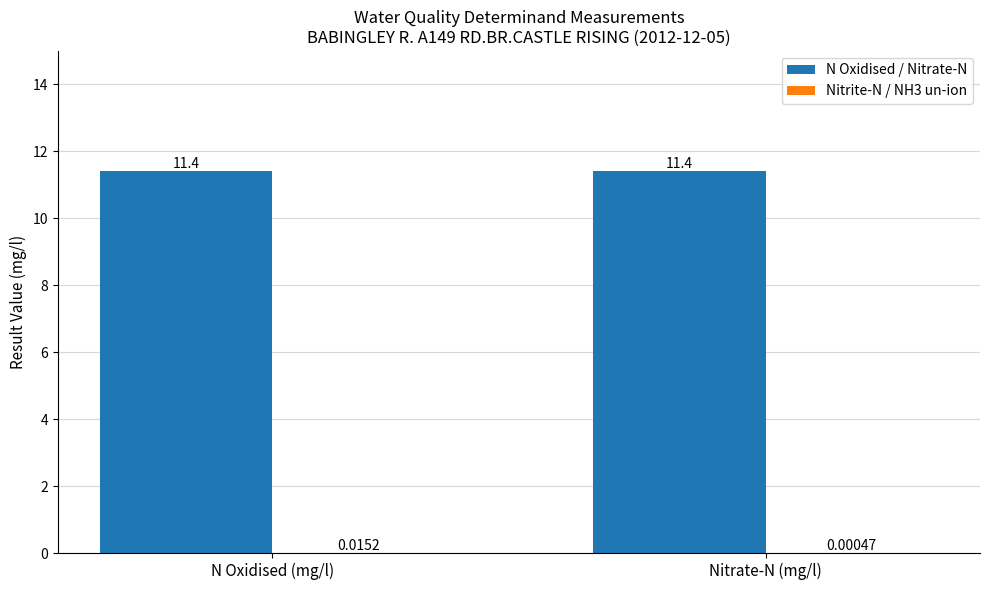

What is the total value across all series at N Oxidised (mg/l)?

11.4